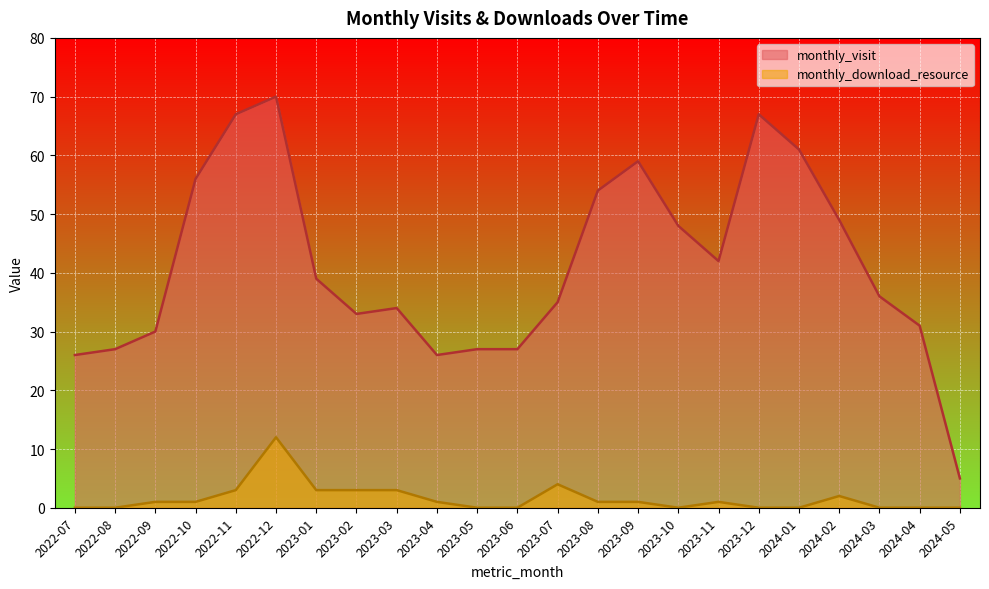

True or false: monthly_visit has more than 2 points higher than both neighbors.

True